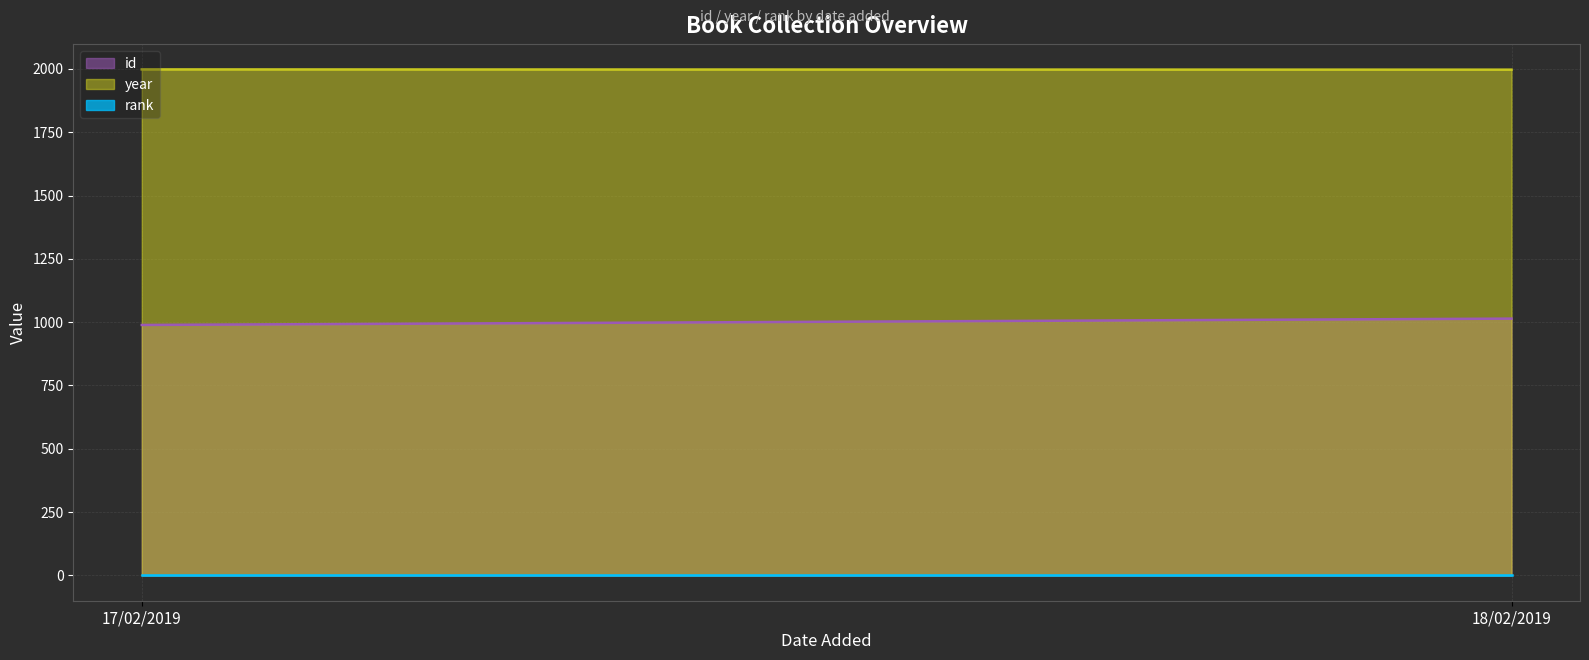

Which category has the lowest value in the id series?

17/02/2019